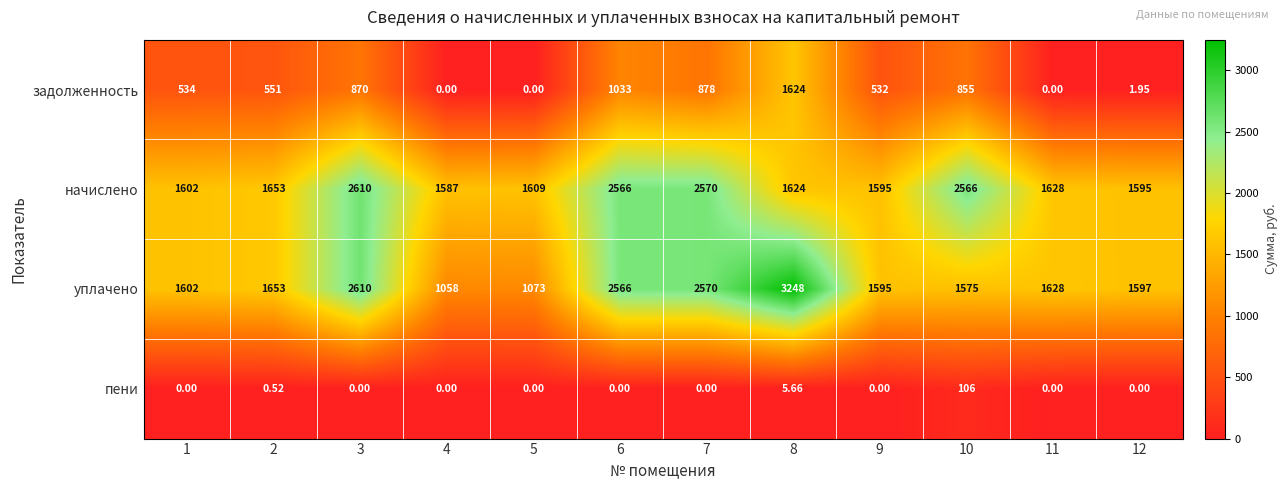

Which series has the widest spread of values?

уплачено